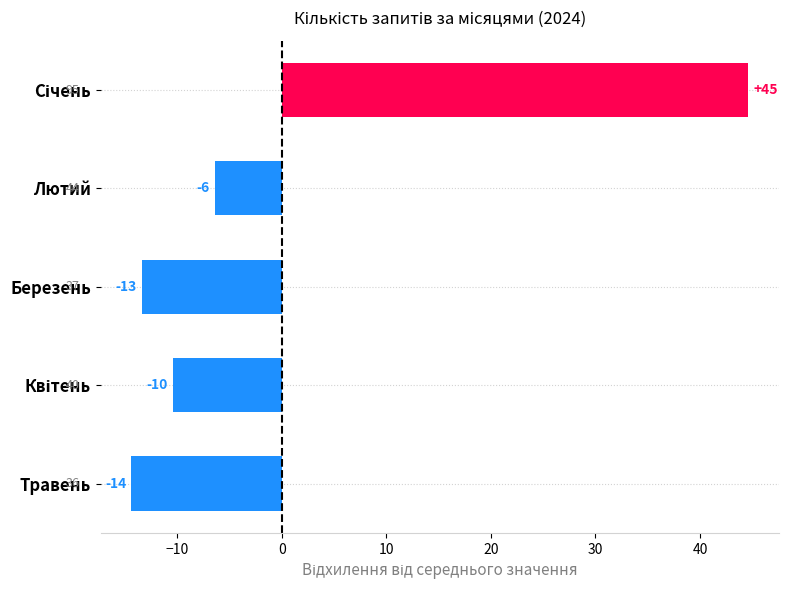

What is the difference between the maximum and second lowest values?

58.0